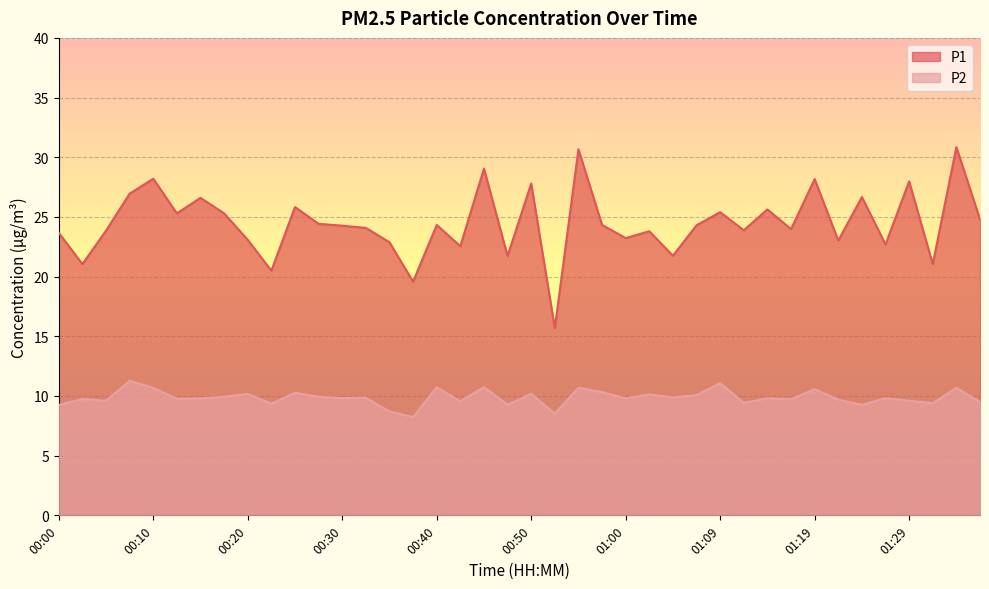

The value of P2 at 01:12 is 13.2. True or false?

False